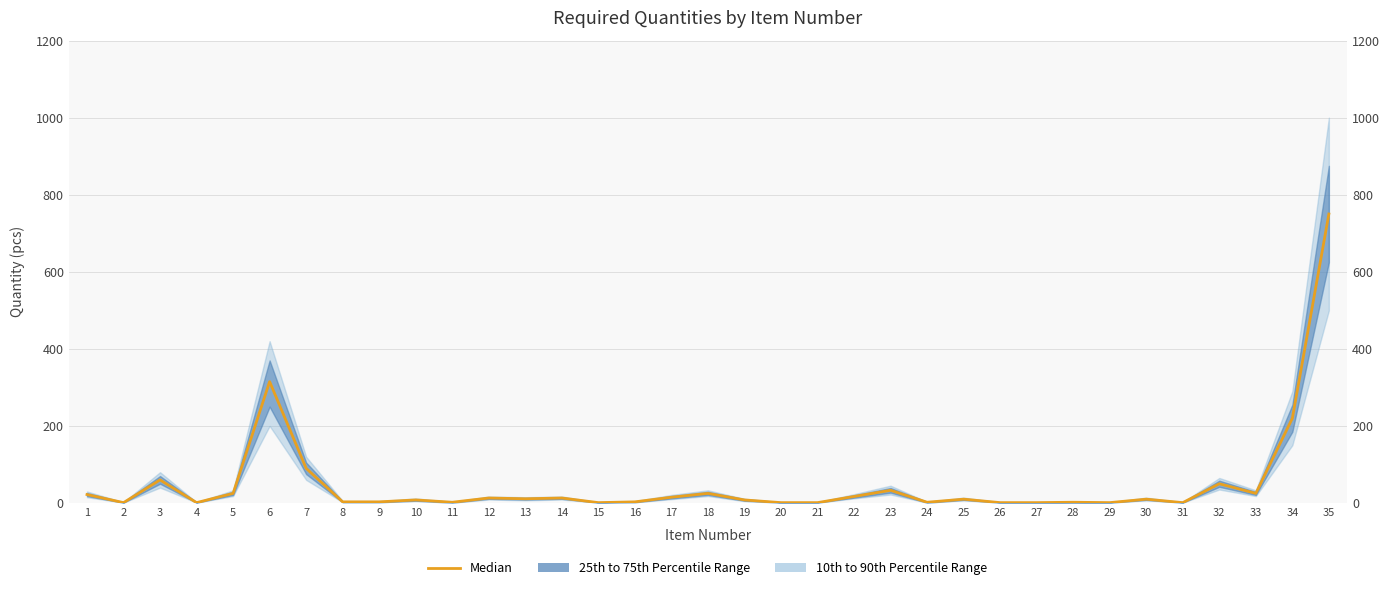

What is the sum of all values?

1744